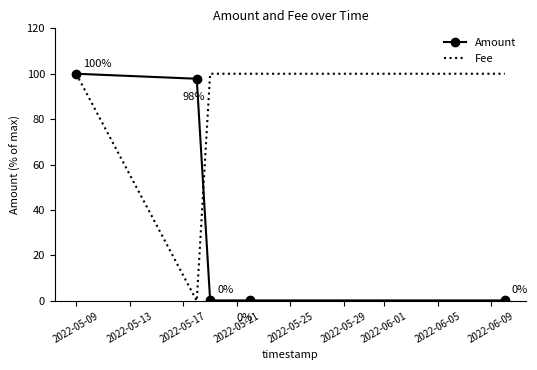

Rank the series by their average value, from lowest to highest.

Amount, Fee